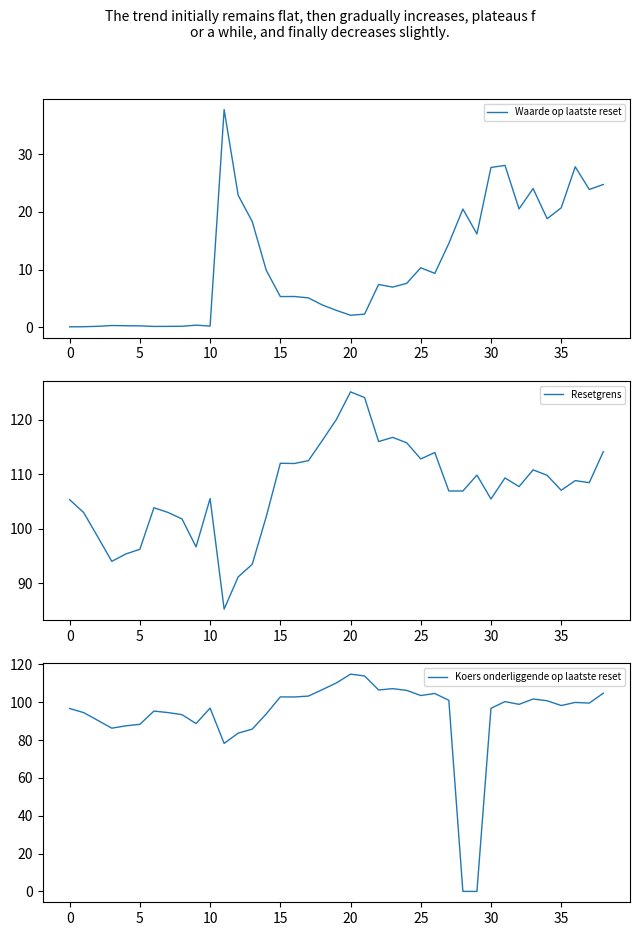

What is the sum of the Koers onderliggende op laatste reset values at 28 and 19?

110.2